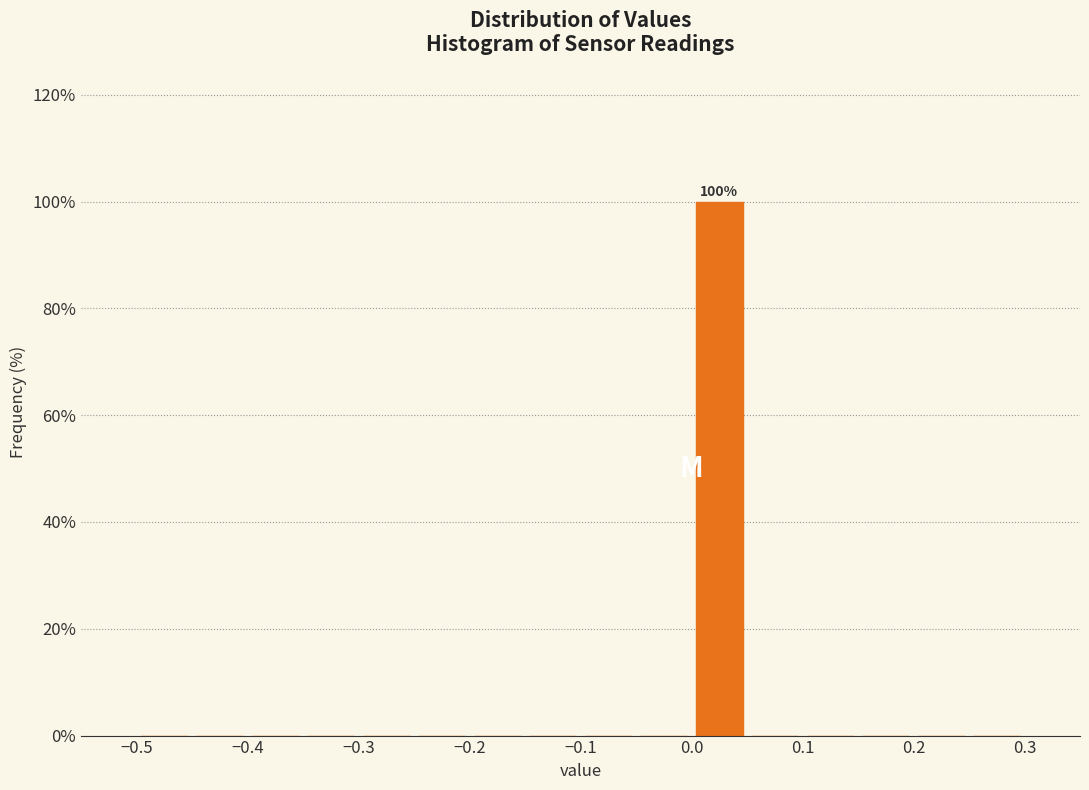

Over which range of the x-axis is the bar tallest?

0.00 to 0.05